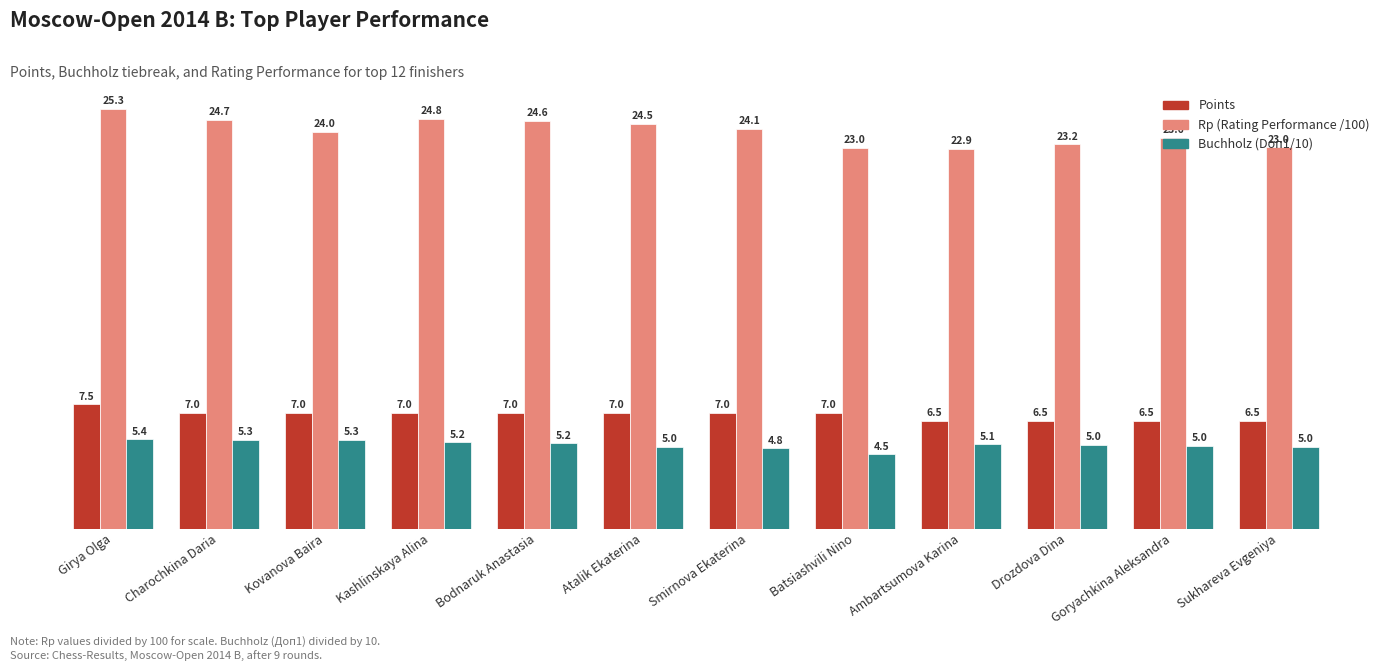

The value of Buchholz (Doп1/10) at Kashlinskaya Alina is 5.2. True or false?

True